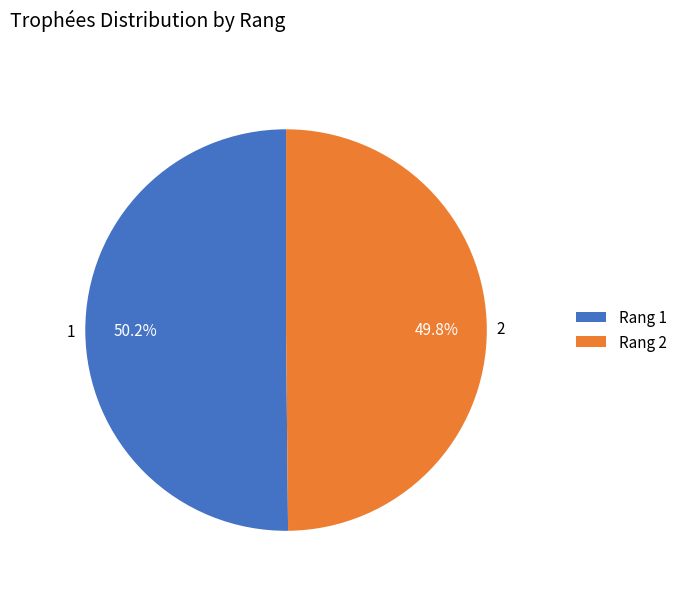

How much of the chart is everything except 2?

50.2%